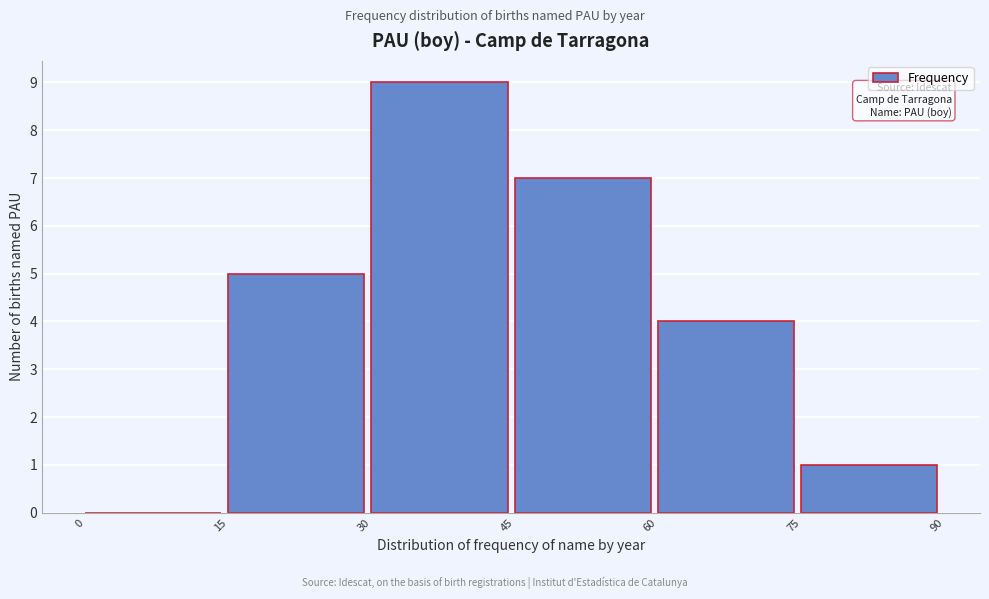

What is the height of the bar covering 45 to 60 on the x-axis? The values are not printed on the chart, so give them approximately, as read against the axis.

7